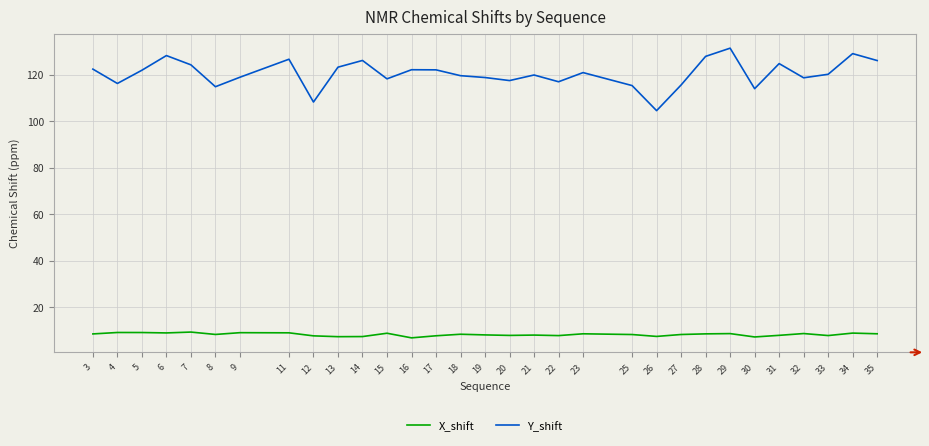

Where does the Y_shift series first go above 120?

3